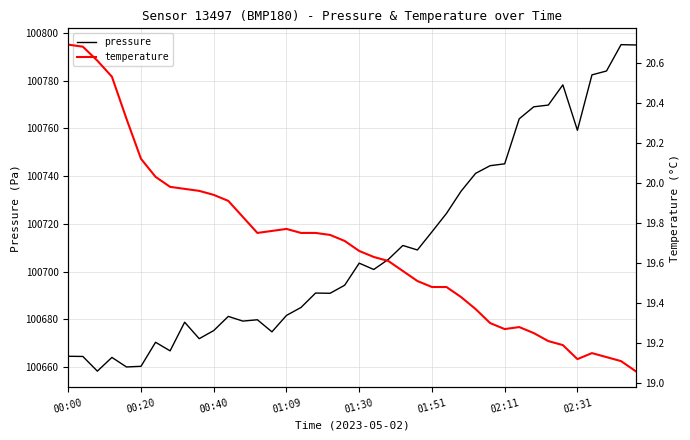

The value of pressure at 00:20 is 35342.2. True or false?

False